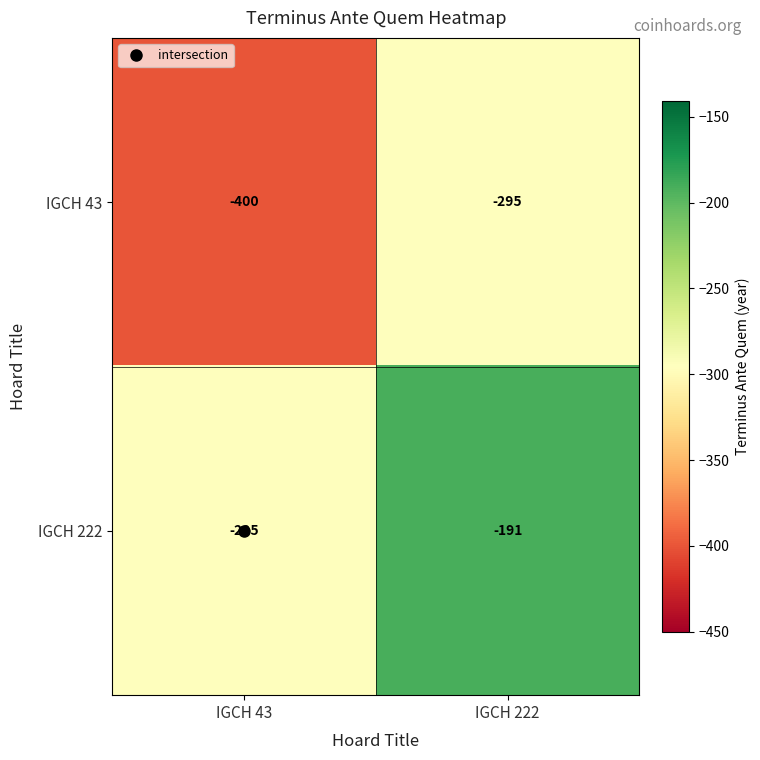

What is the total value across all series at IGCH 43?

-695